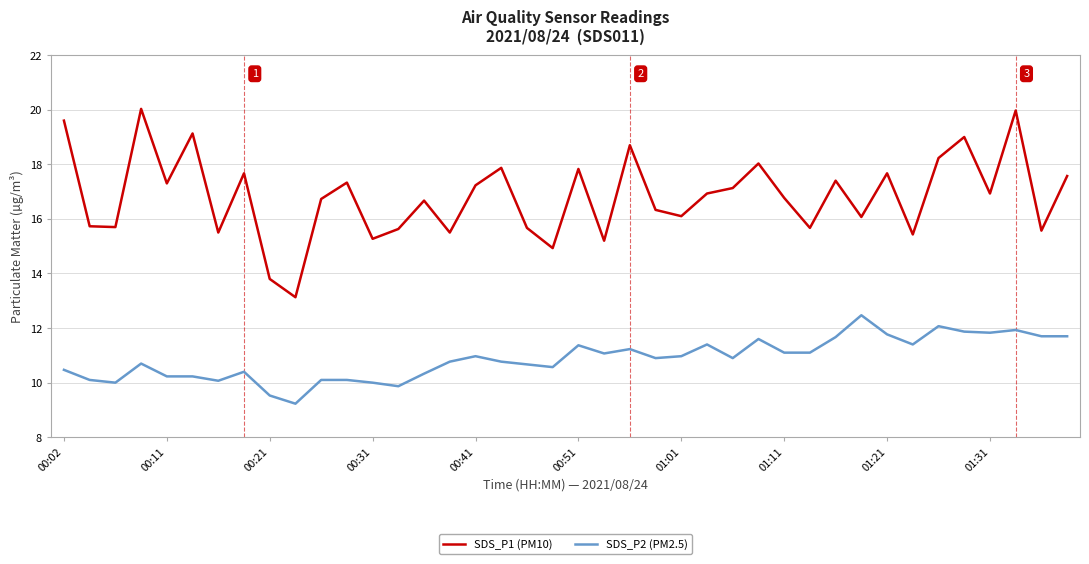

Does the chart have visible grid lines?

Yes